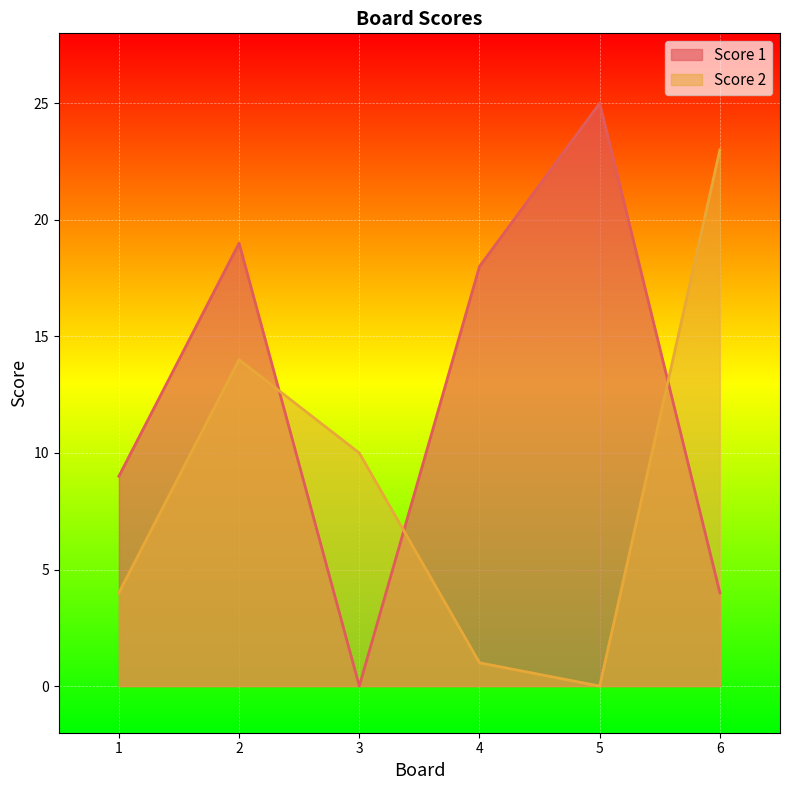

How many interior local valleys does the Score 1 series have?

1